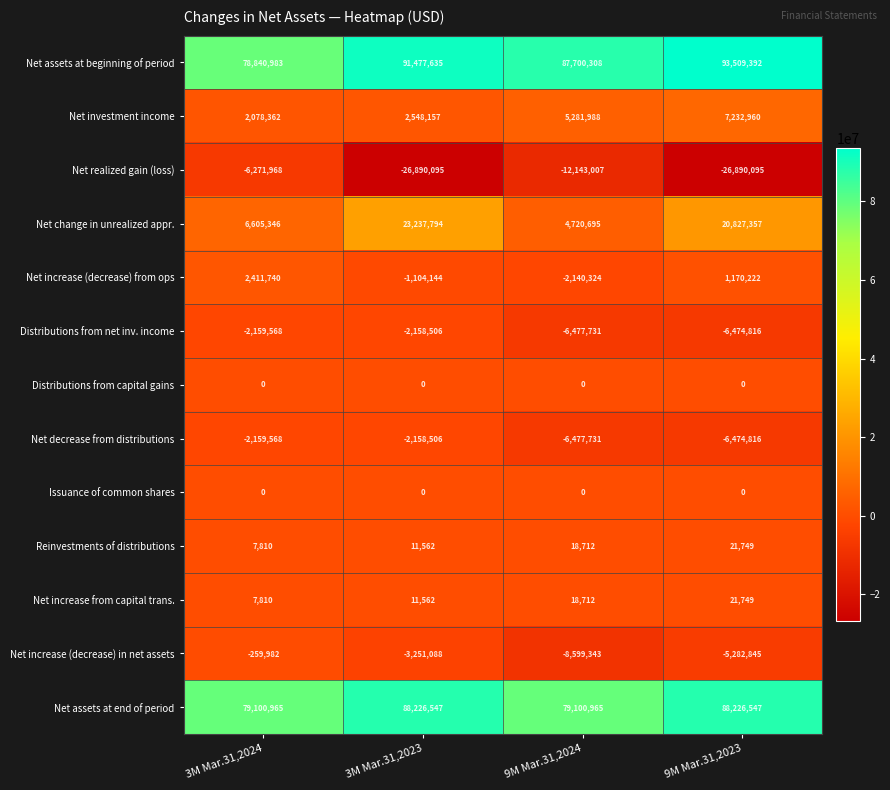

What is the total value across all series at 3M Mar.31,2023?

169950918